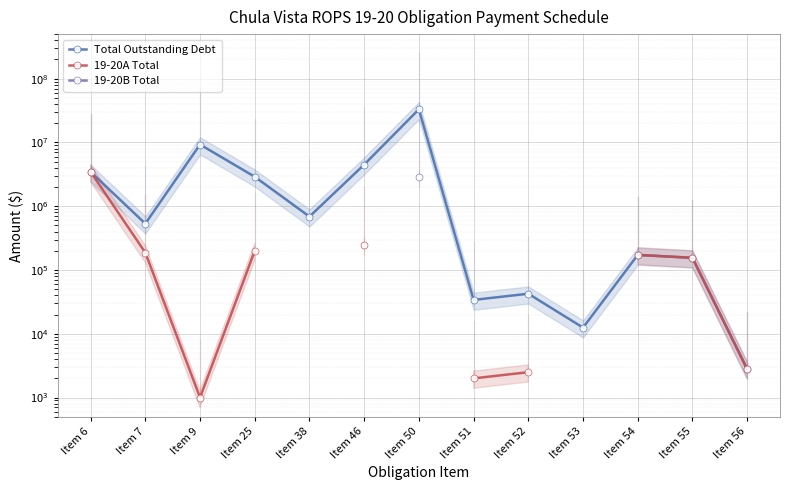

What is the sum of the 19-20A Total values at Item 51 and Item 56?

4783.0